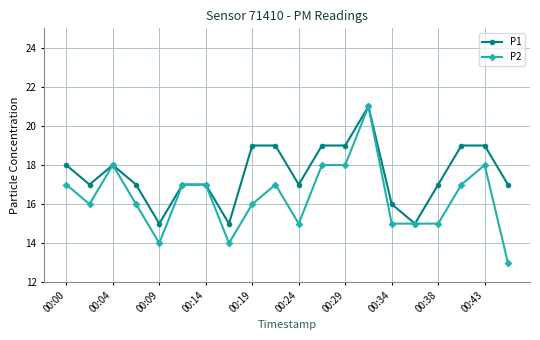

Which series has the largest total across all categories?

P1